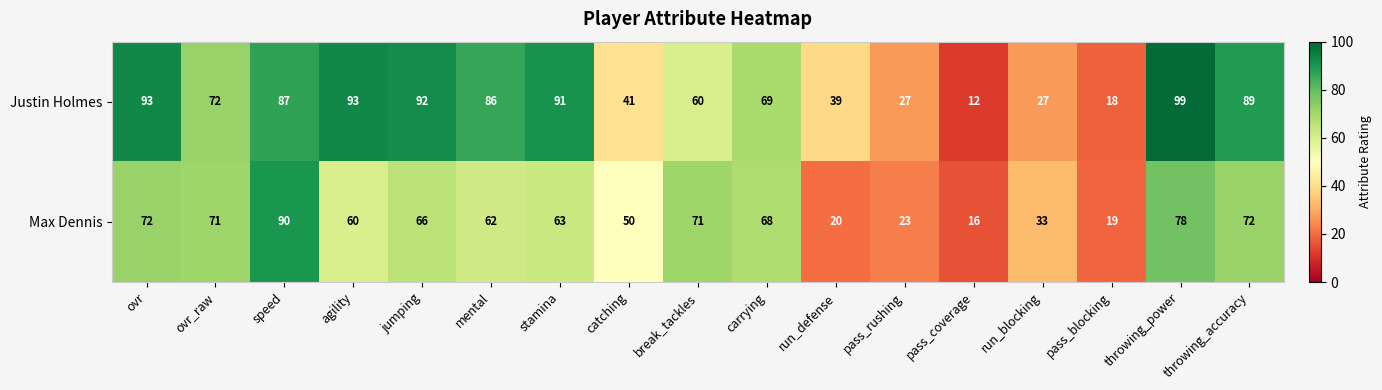

Which series has the largest range (max minus min)?

Justin Holmes